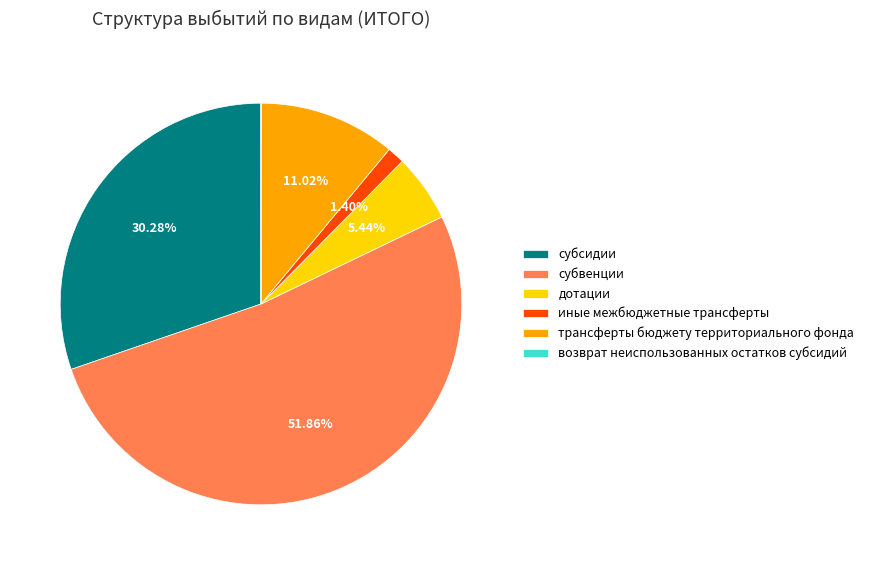

Between дотации and трансферты бюджету территориального фонда, which is larger?

трансферты бюджету территориального фонда